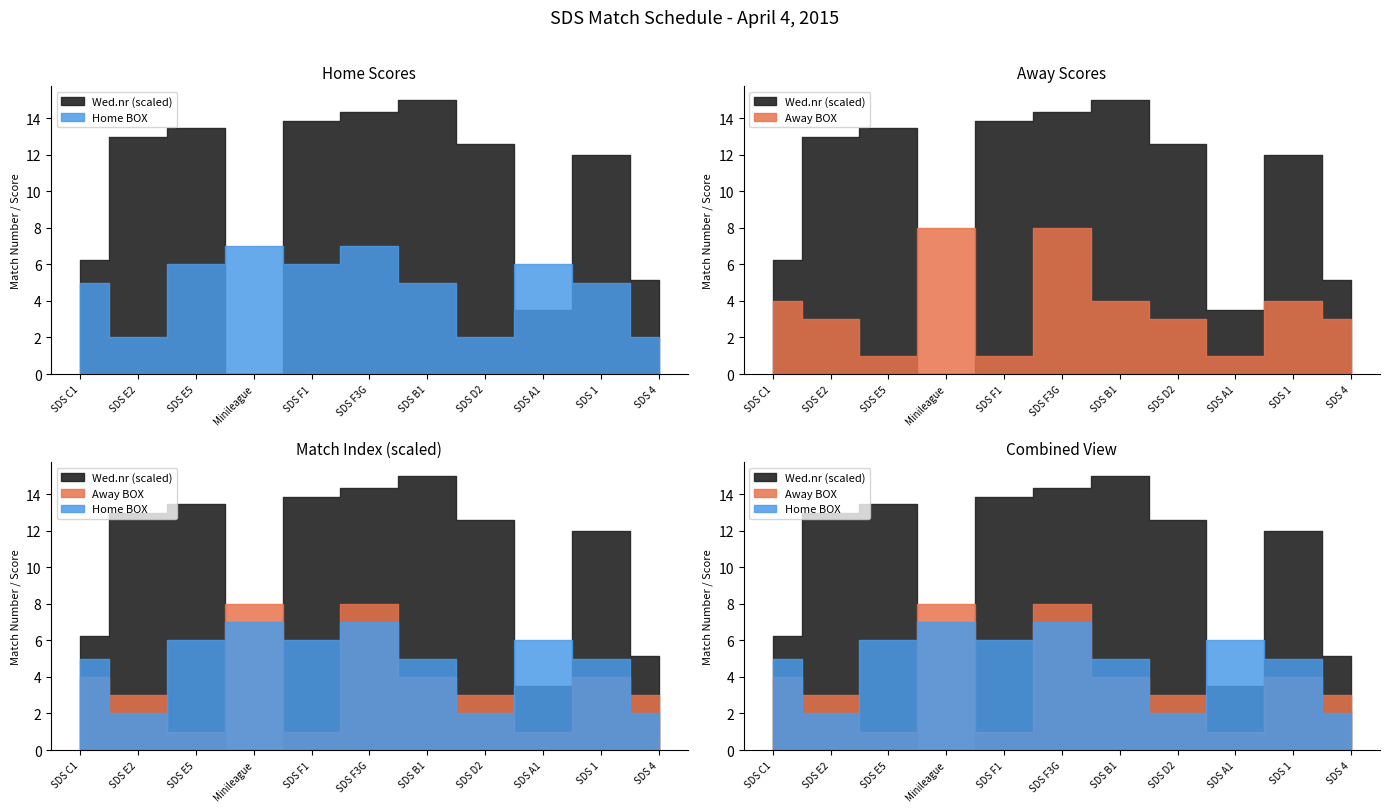

How many lines are shown in the chart?

3